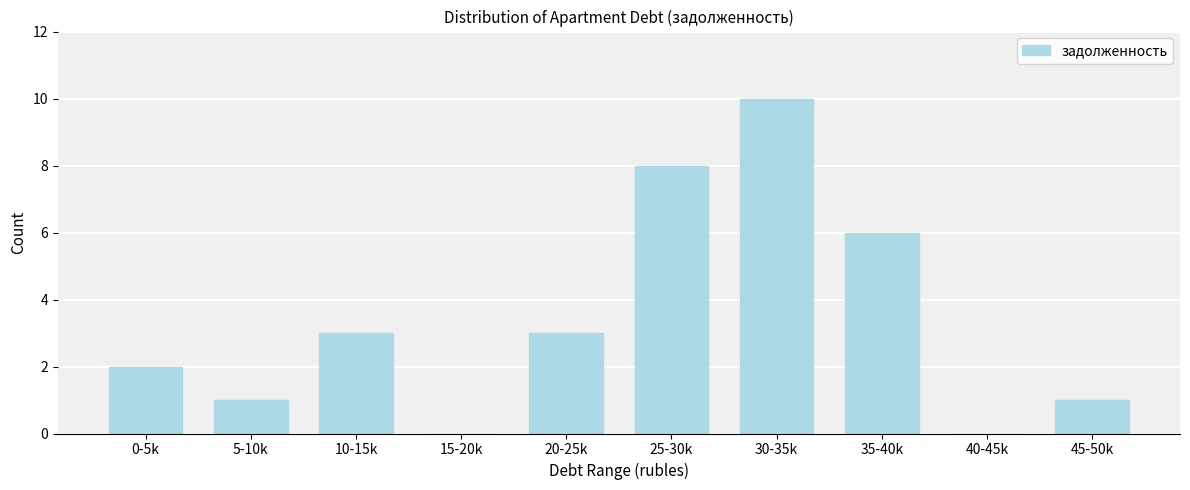

Reading left to right, transcribe all the data shown in this chart.

0-5k=2	5-10k=1	10-15k=3	15-20k=0	20-25k=3	25-30k=8	30-35k=10	35-40k=6	40-45k=0	45-50k=1